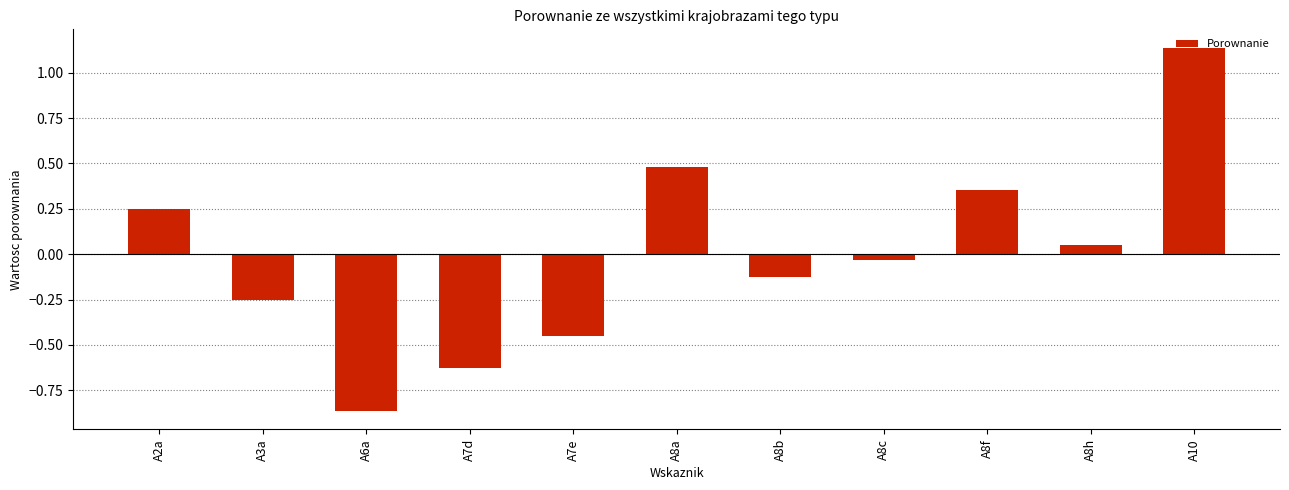

Rank the categories by value from highest to lowest.

A10, A8a, A8f, A2a, A8h, A8c, A8b, A3a, A7e, A7d, A6a